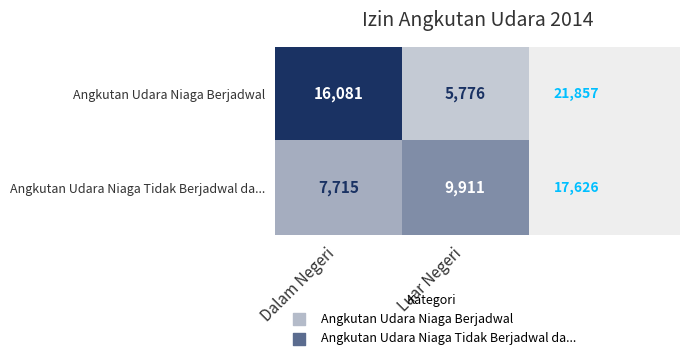

How many distinct data groups are displayed?

2